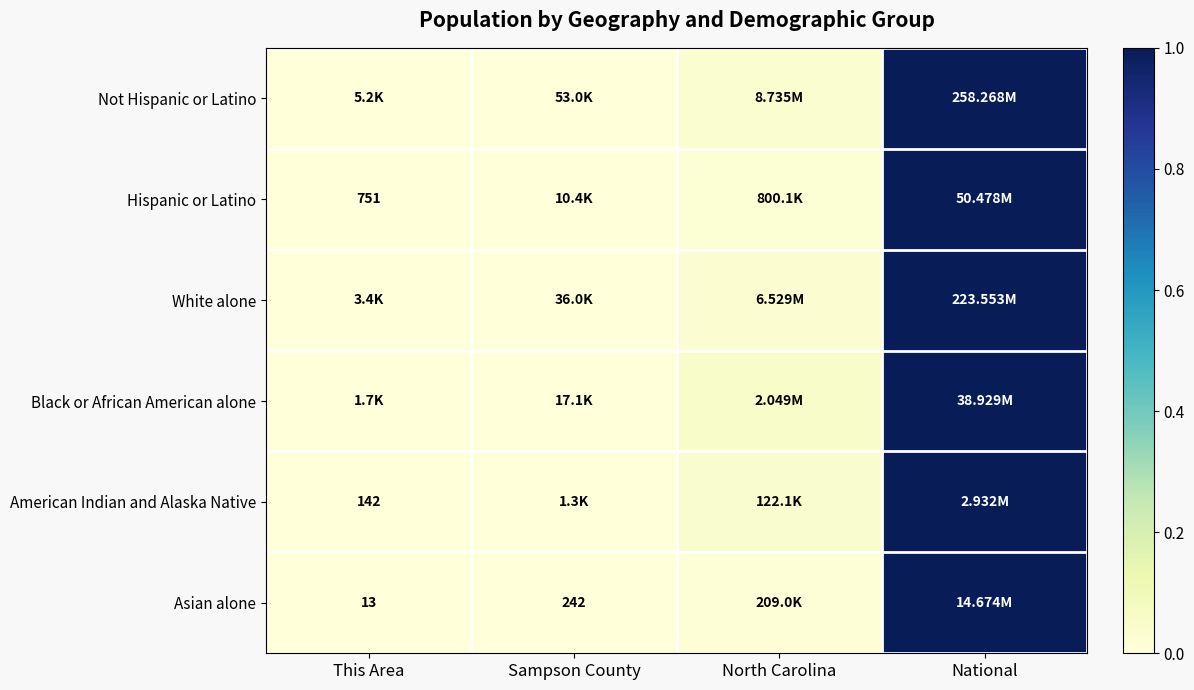

At which category is the sum across all series the highest?

National